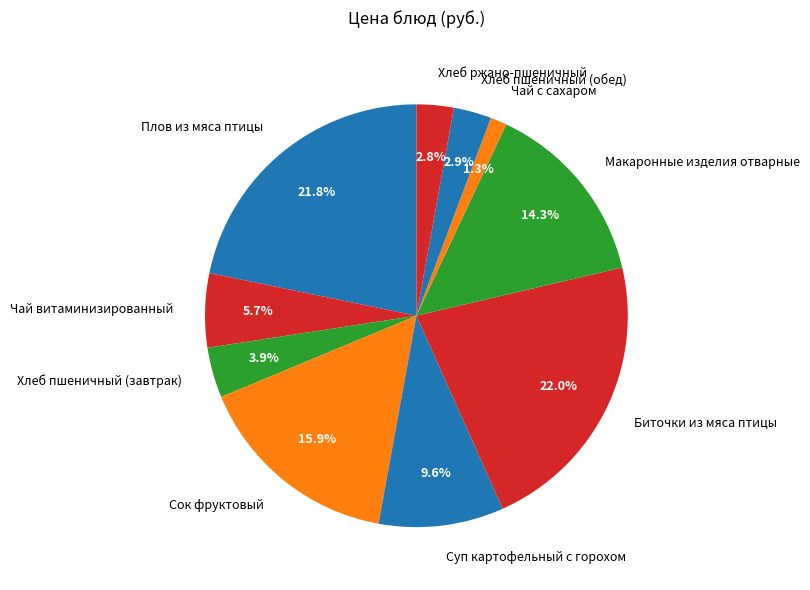

To the nearest percent, what percentage of the pie is Суп картофельный с горохом?

10%